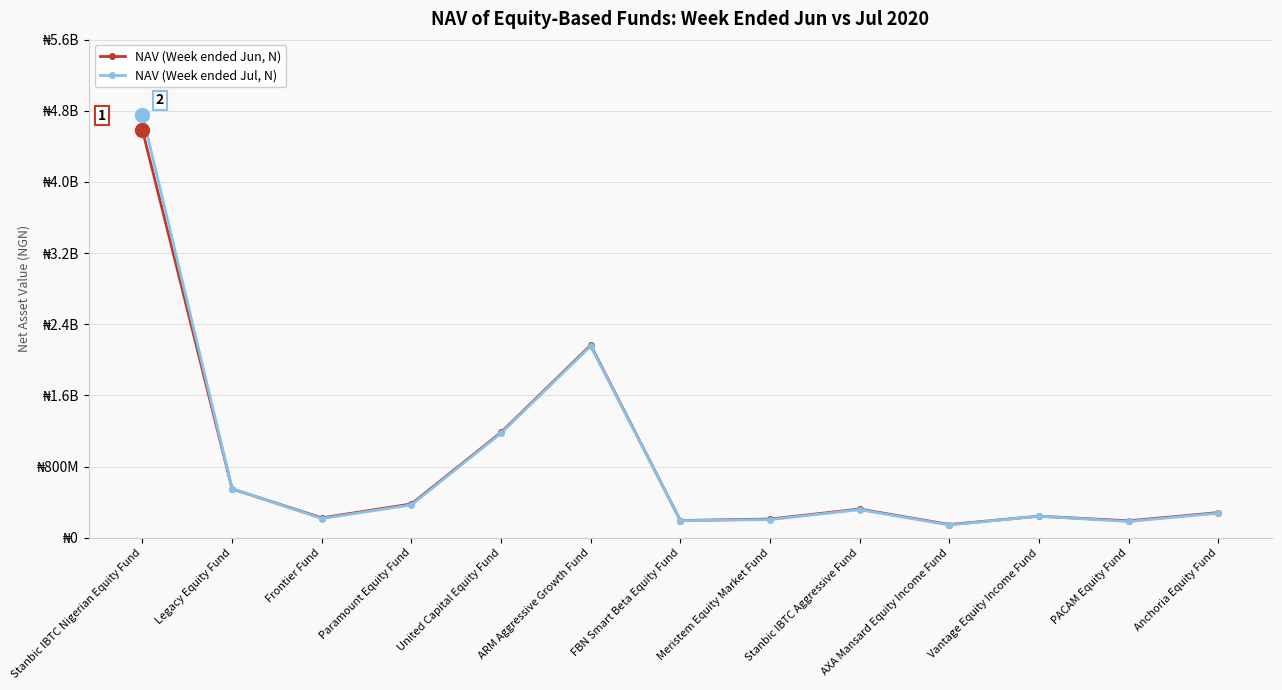

Which category has the lowest value in the NAV (Week ended Jun, N) series?

AXA Mansard Equity Income Fund